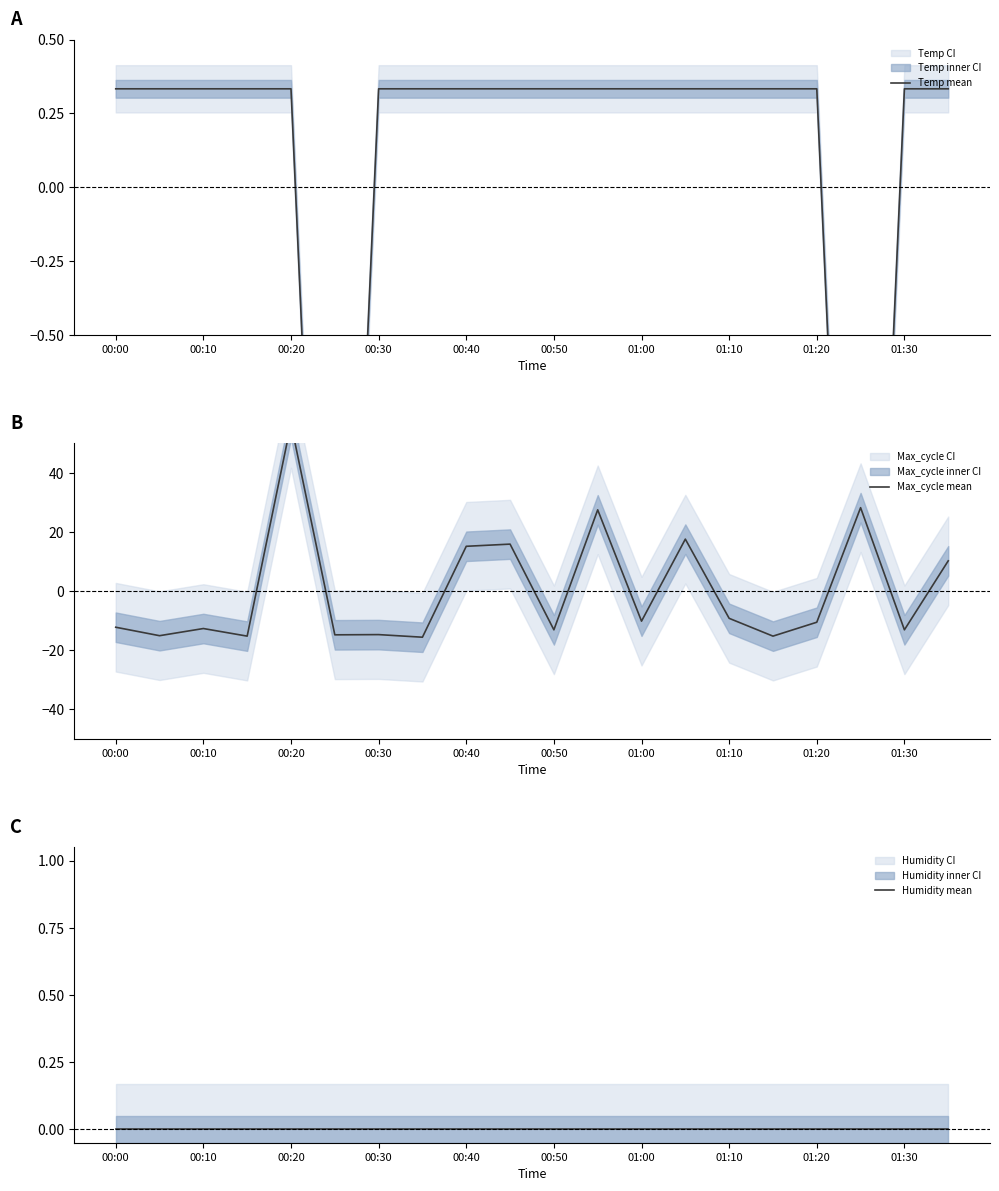

At 00:10, list the series in order from largest to smallest.

Temp mean, Humidity mean, Max_cycle mean